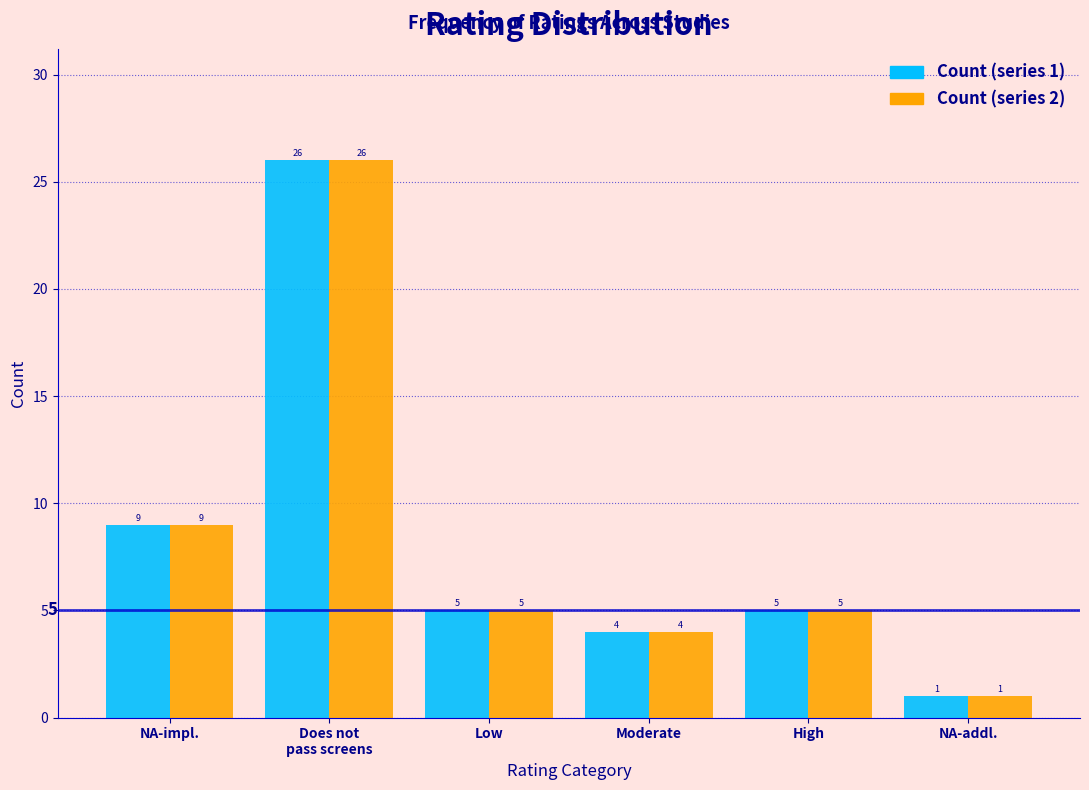

Reading right to left, transcribe all the data shown in this chart.

Count (series 1): 1	5	4	5	26	9
Count (series 2): 1	5	4	5	26	9